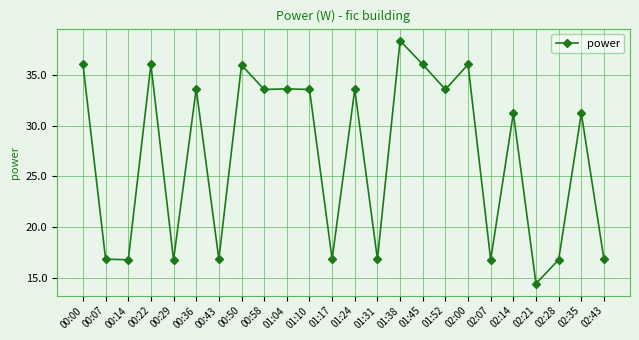

At which category does the chart reach its peak across all series?

01:38